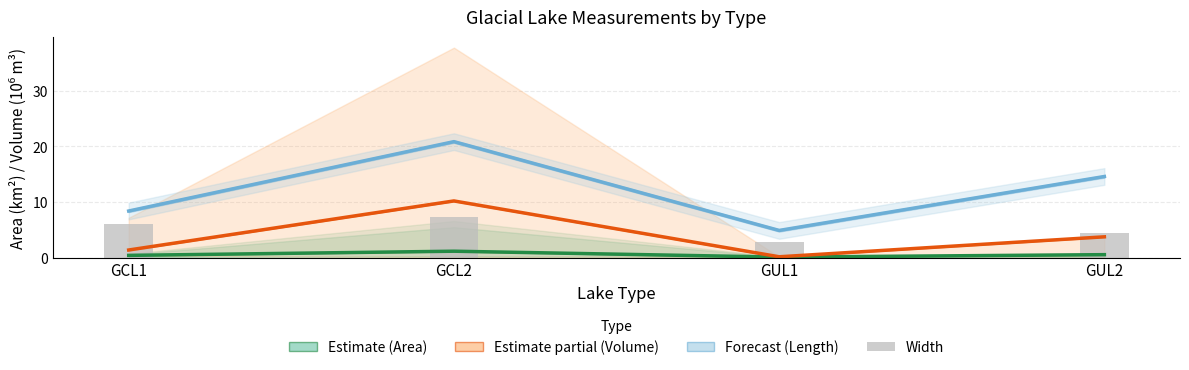

At GUL2, list the series in order from smallest to largest.

Area estimate, Volume estimate (scaled ÷10), Width (m ÷100), Length (m ÷100)